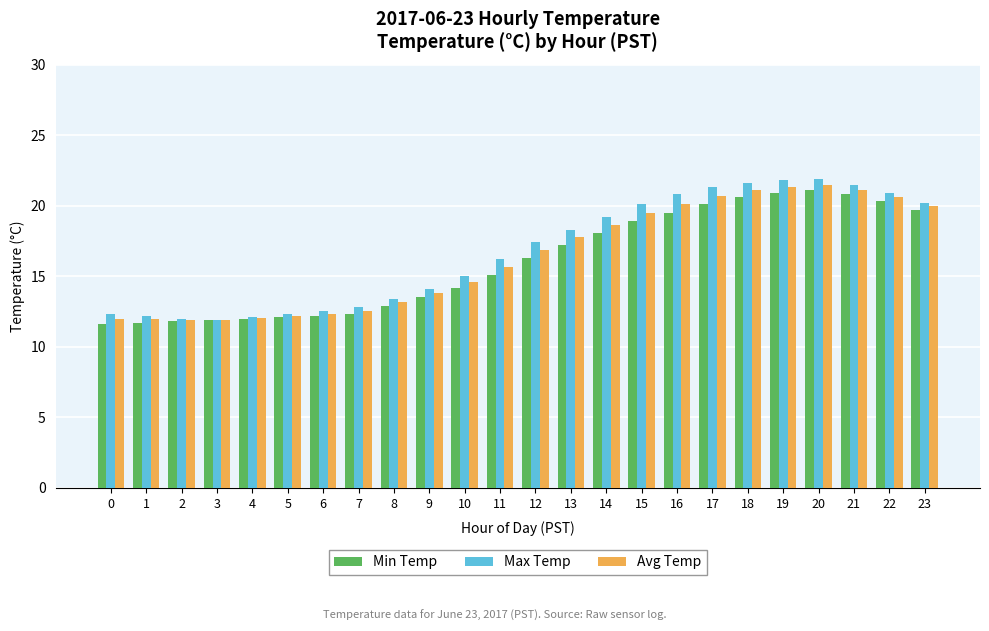

Is the value of Max Temp at 18 greater than the value of Avg Temp at 1?

Yes